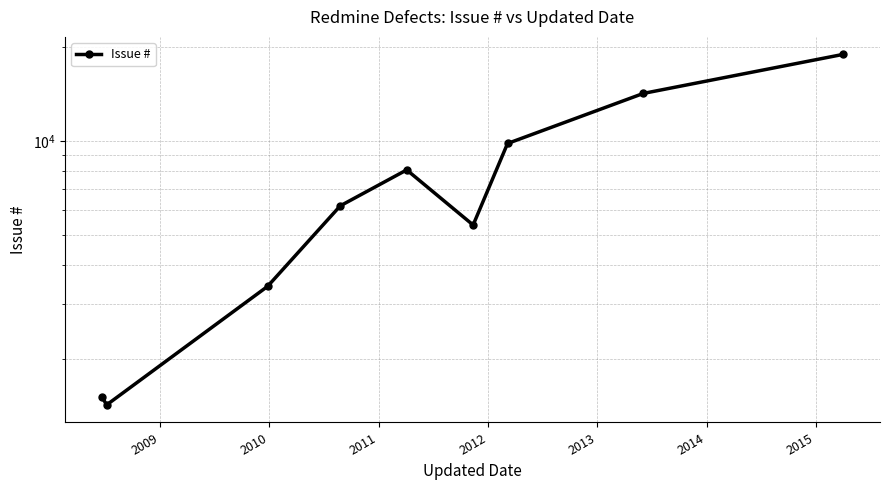

Reading right to left, list all the values displayed in this chart.

18936	14202	9815	5378	8077	6196	3420	1426	1512